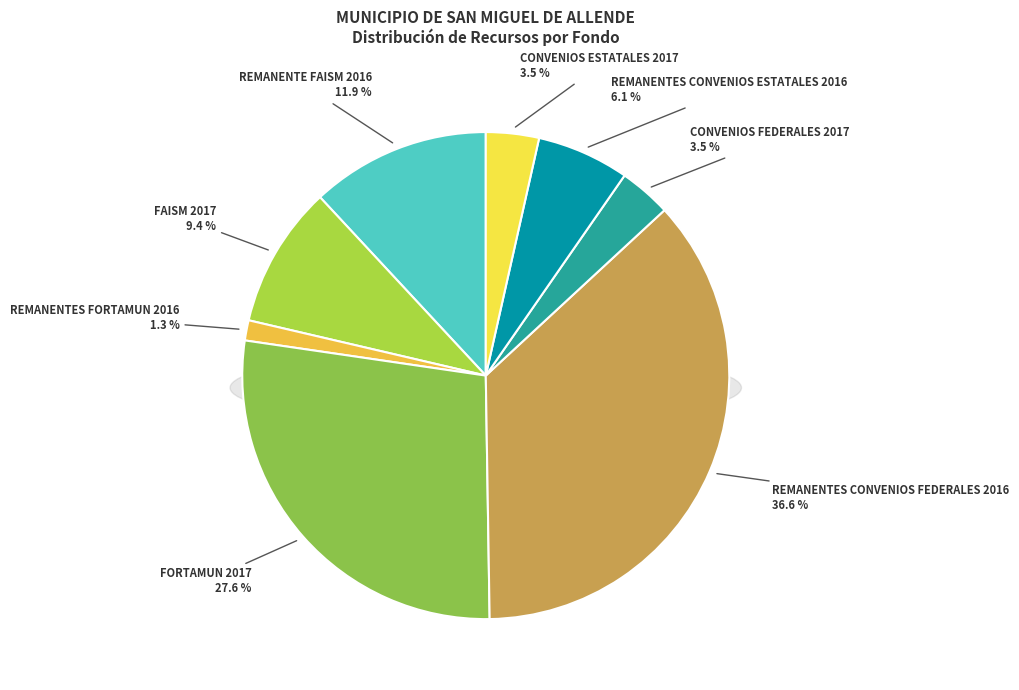

Does CONVENIOS ESTATALES 2017 represent more than half of the total?

No